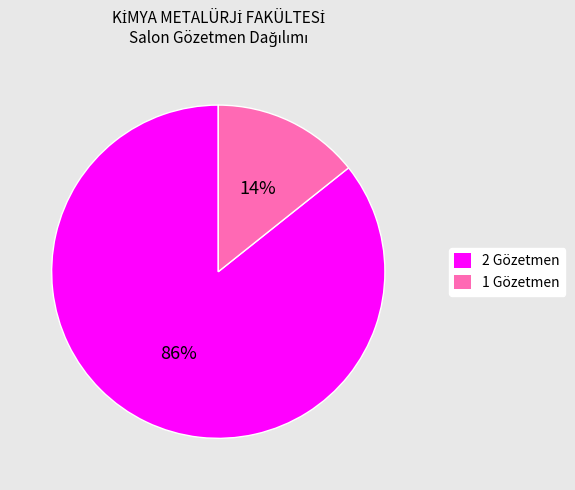

Is there any slice that represents more than half of the pie?

Yes